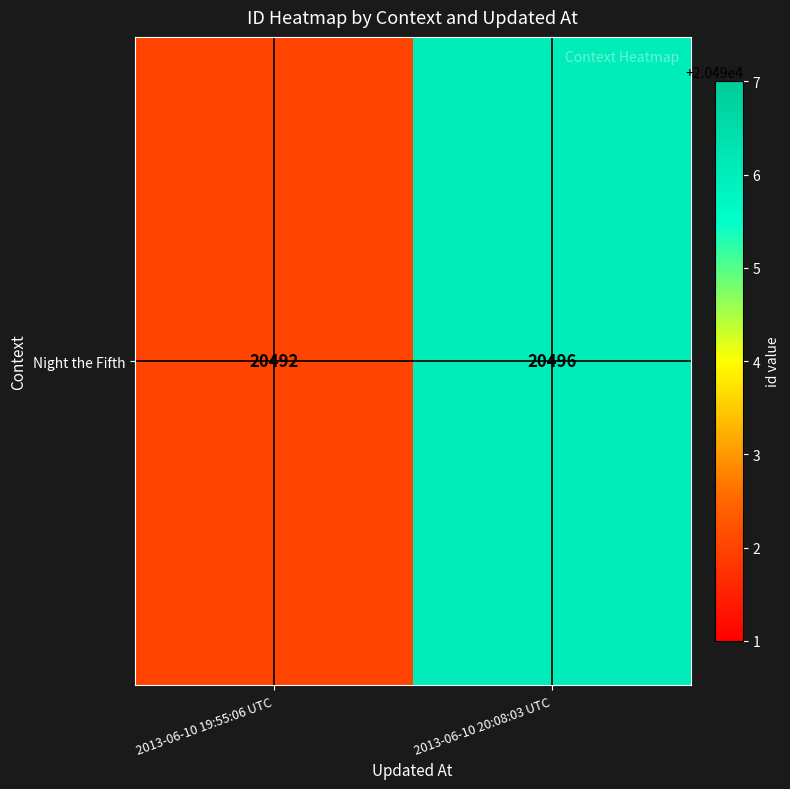

What is the ratio of the value at 2013-06-10 19:55:06 UTC to the value at 2013-06-10 20:08:03 UTC?

1.0